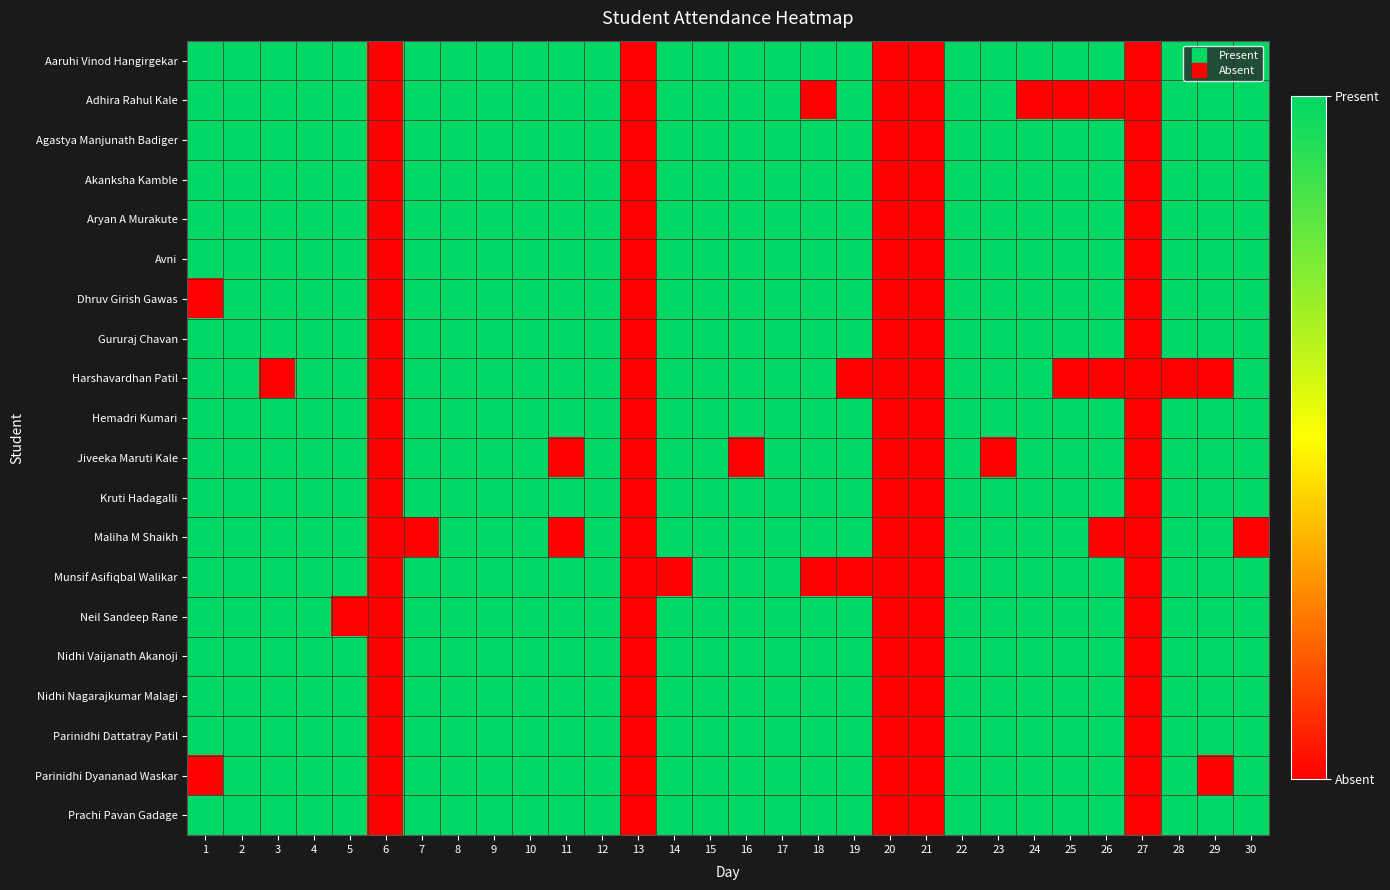

What is the total value across all series at 22?

20